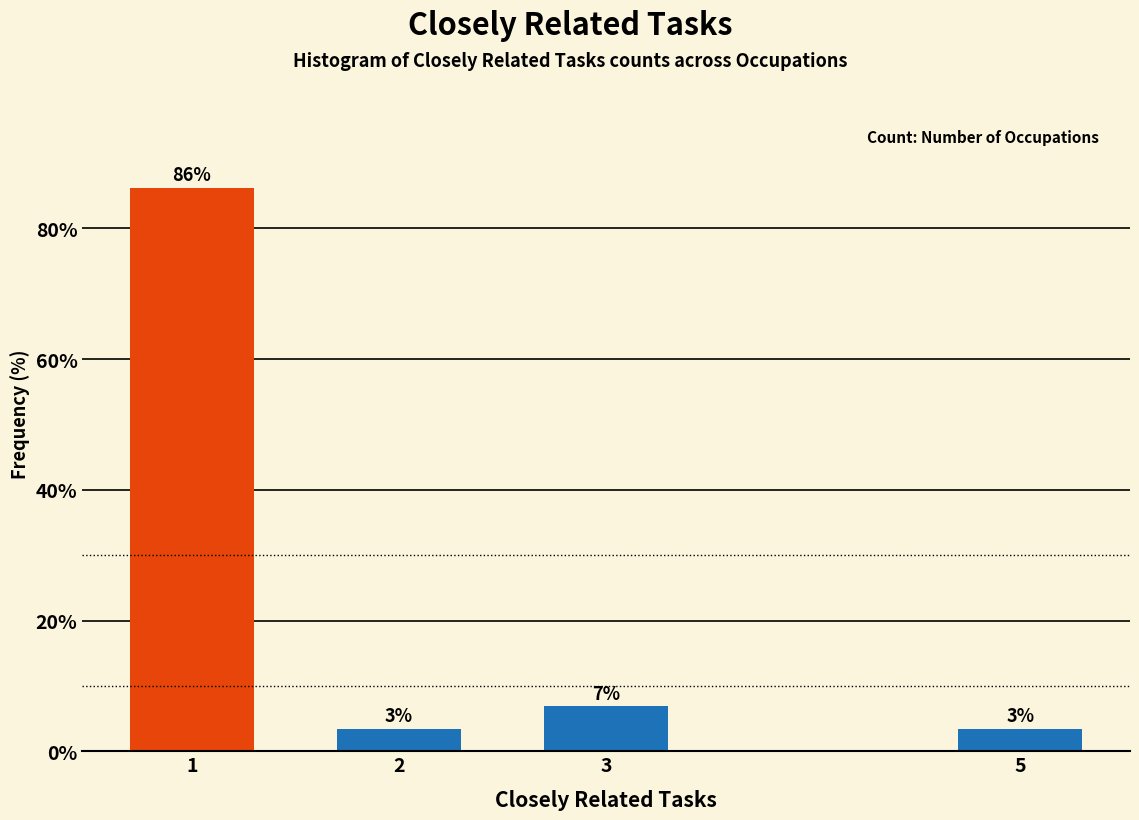

How many bars are there in total?

4